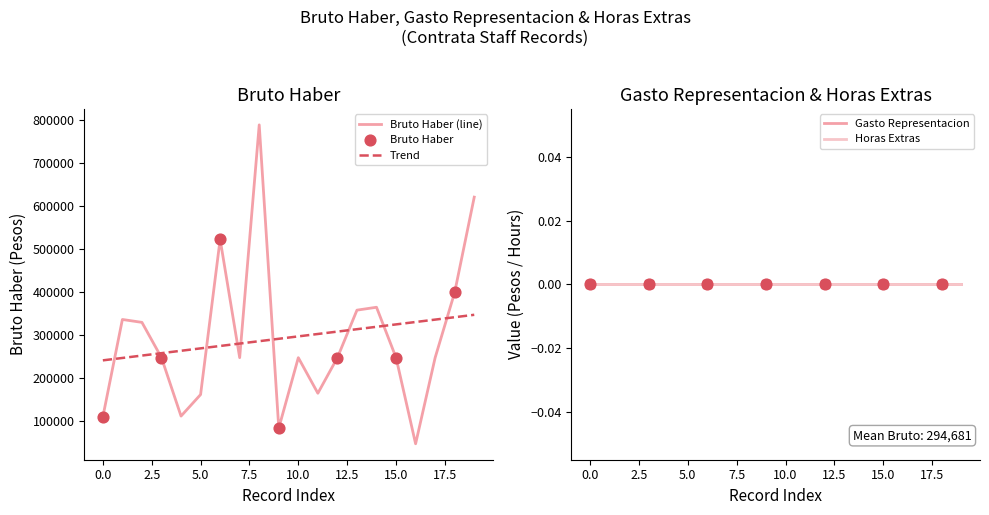

Which series has the widest spread of Y values?

Bruto Haber